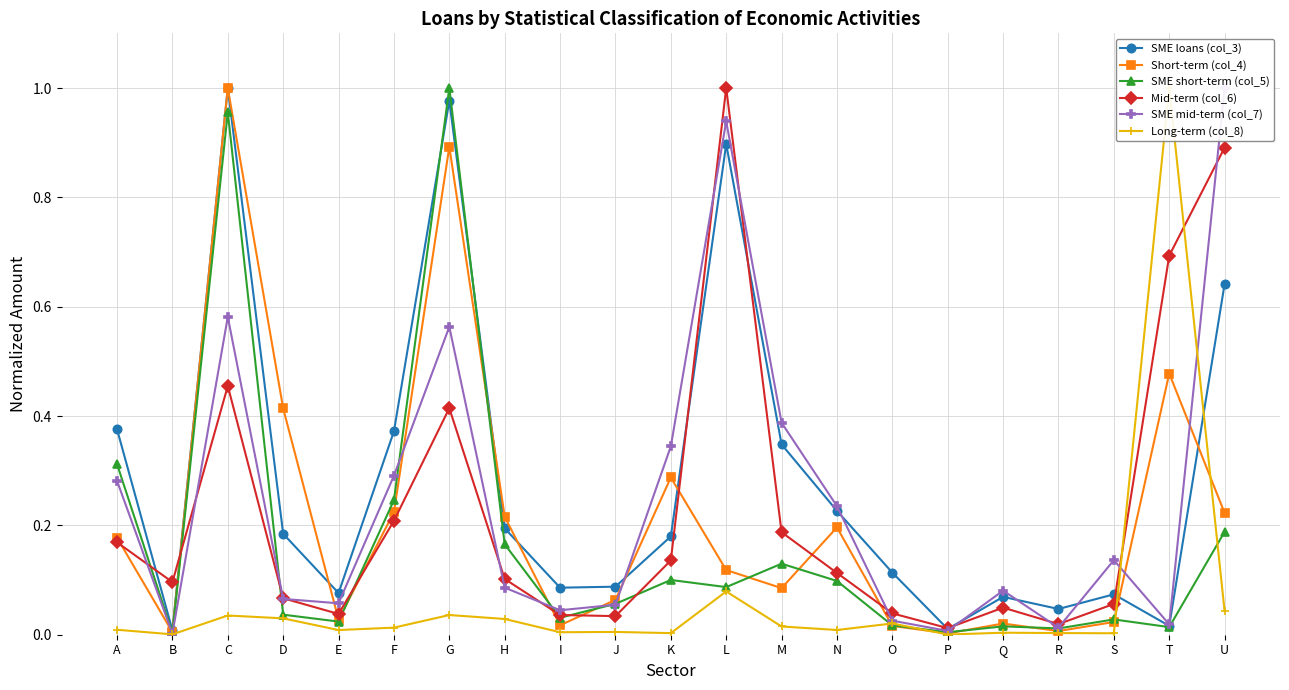

What is the spread (max minus min) of values at B?

0.1